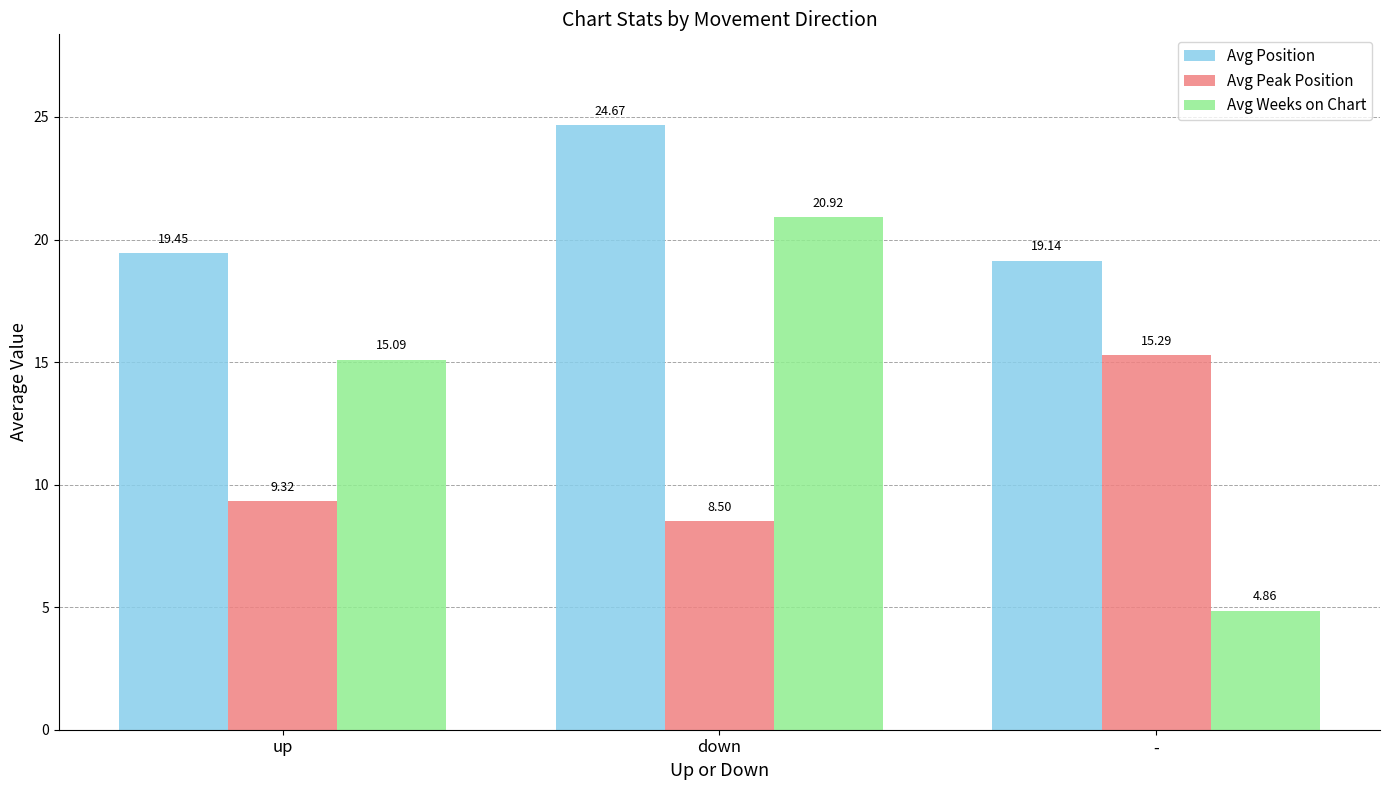

How many distinct data groups are displayed?

3